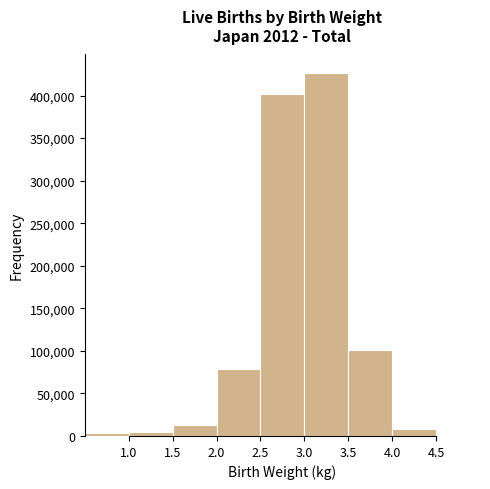

Reading left to right, list every bar in this chart as the range it spans on the x-axis followed by its height. The values are not printed on the chart, so give them approximately, as read against the axis.

0.5 to 1.0: under 5000
1.0 to 1.5: under 5000
1.5 to 2.0: 15000
2.0 to 2.5: 80000
2.5 to 3.0: 400000
3.0 to 3.5: 425000
3.5 to 4.0: 100000
4.0 to 4.5: 10000
4.5 to 5.0: under 5000